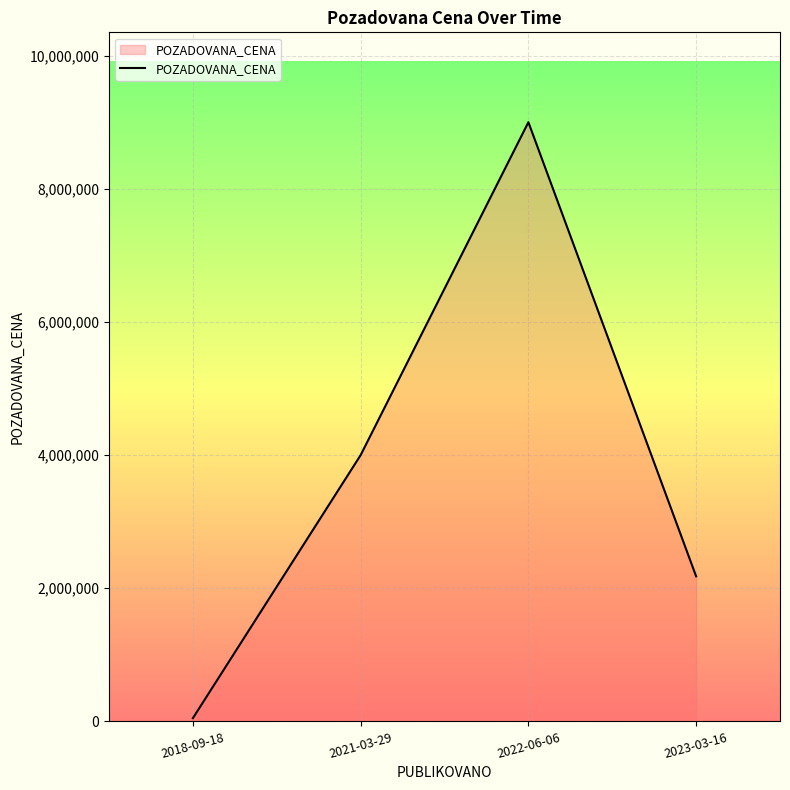

Count the values in the range 2178920 to 9000000.

3